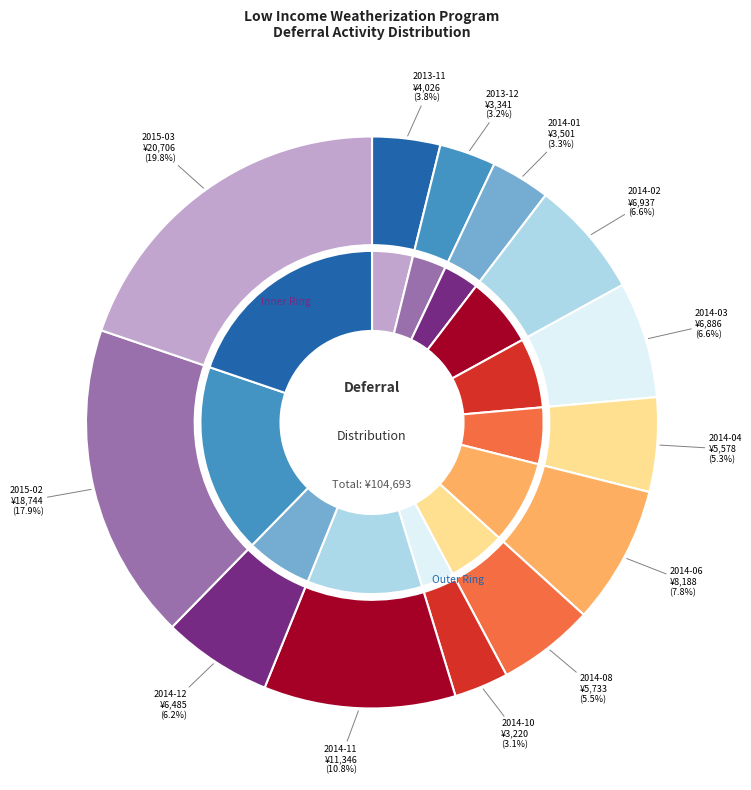

How many segments does this pie chart have?

13